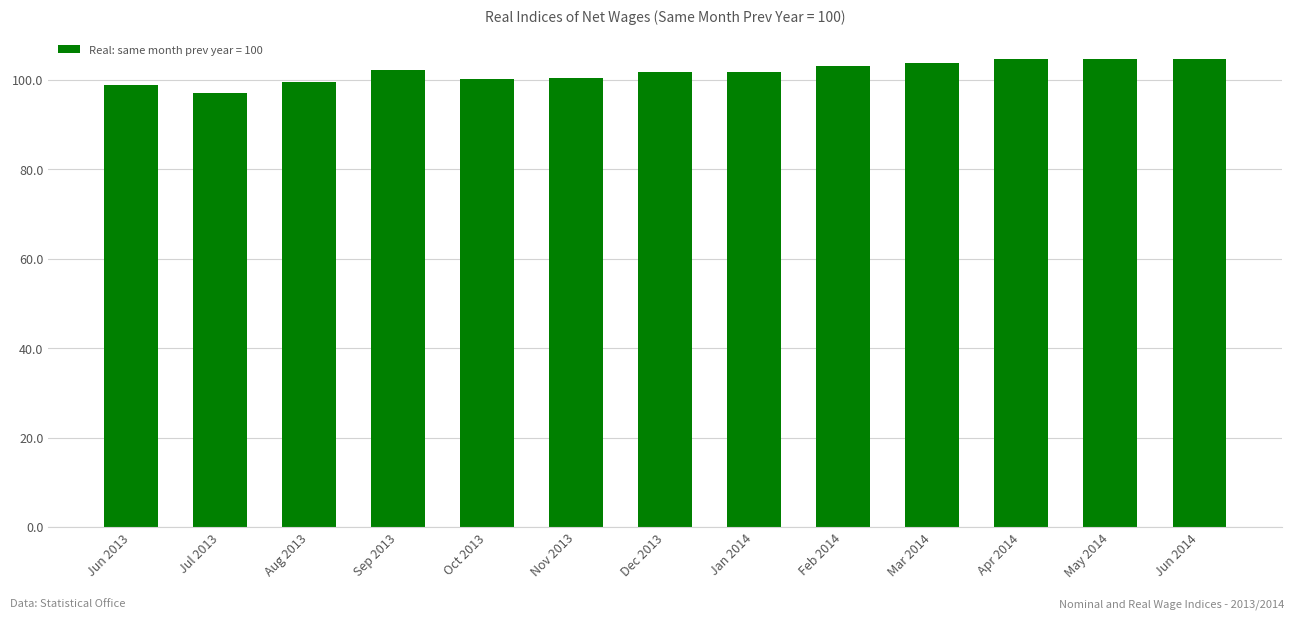

What is the sum of the values at Jun 2013 and Mar 2014?

202.7